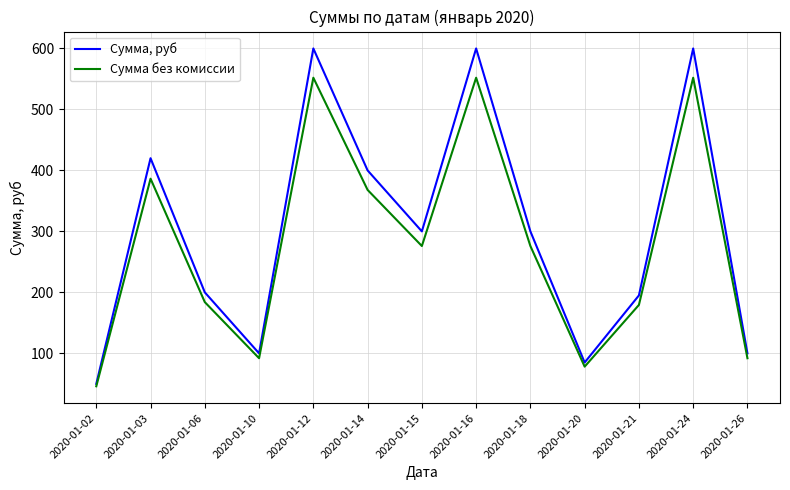

What is the spread (max minus min) of values at 2020-01-20?

6.8